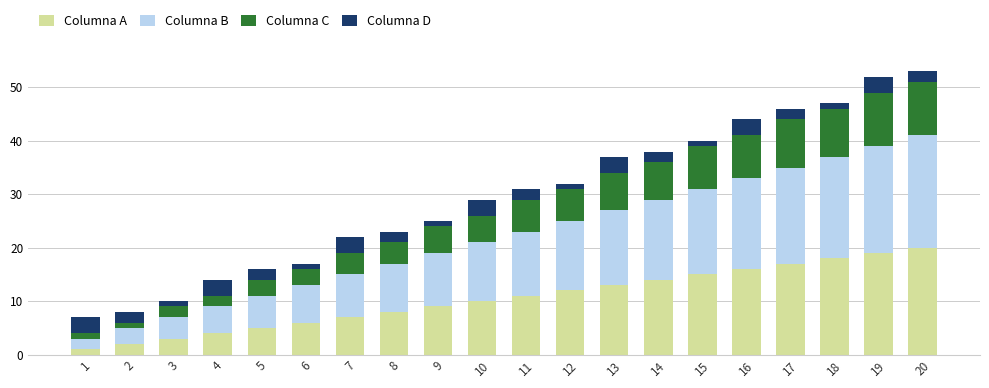

Read the Columna A value at 17, to the nearest 10.

20